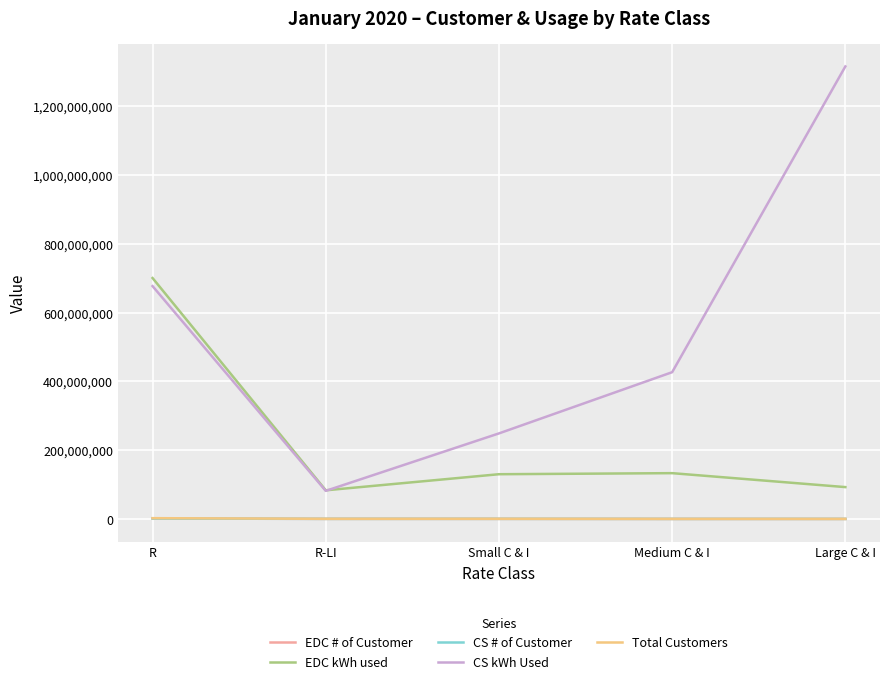

The EDC kWh used series shows 1147859552.8 at R. True or false?

False